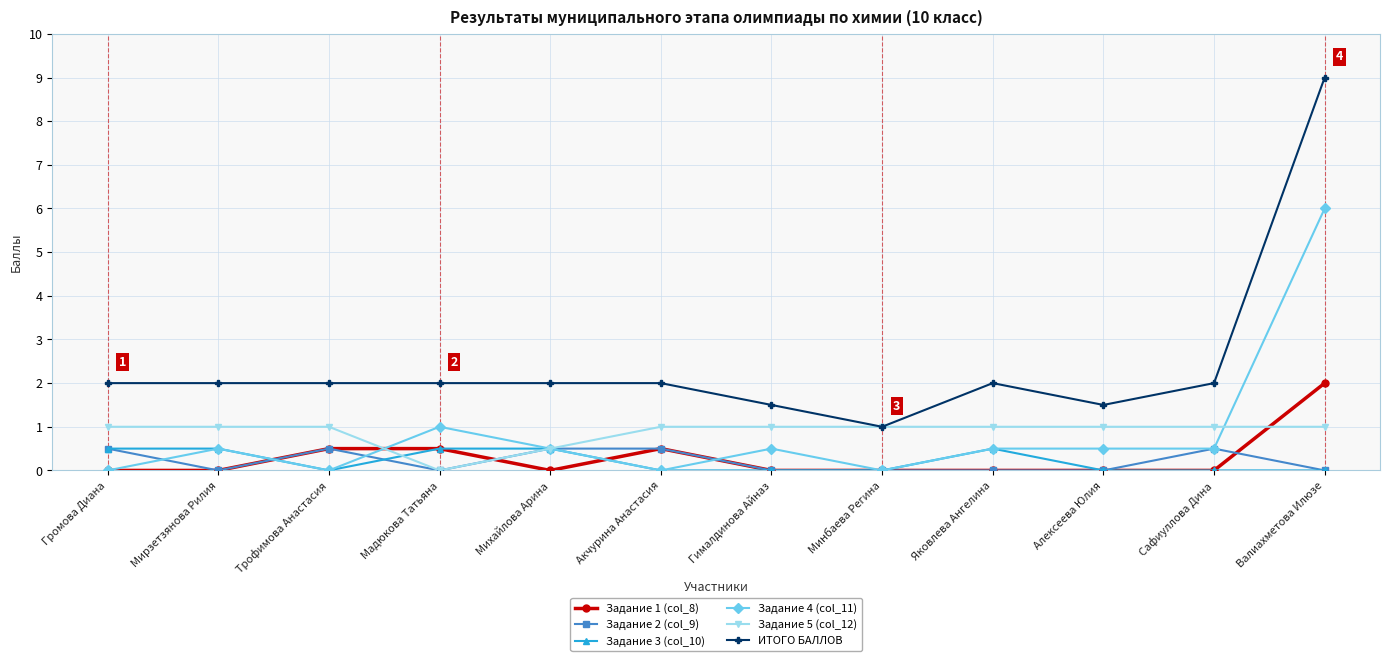

At which category does Задание 4 (col_11) reach its first local valley?

Трофимова Анастасия